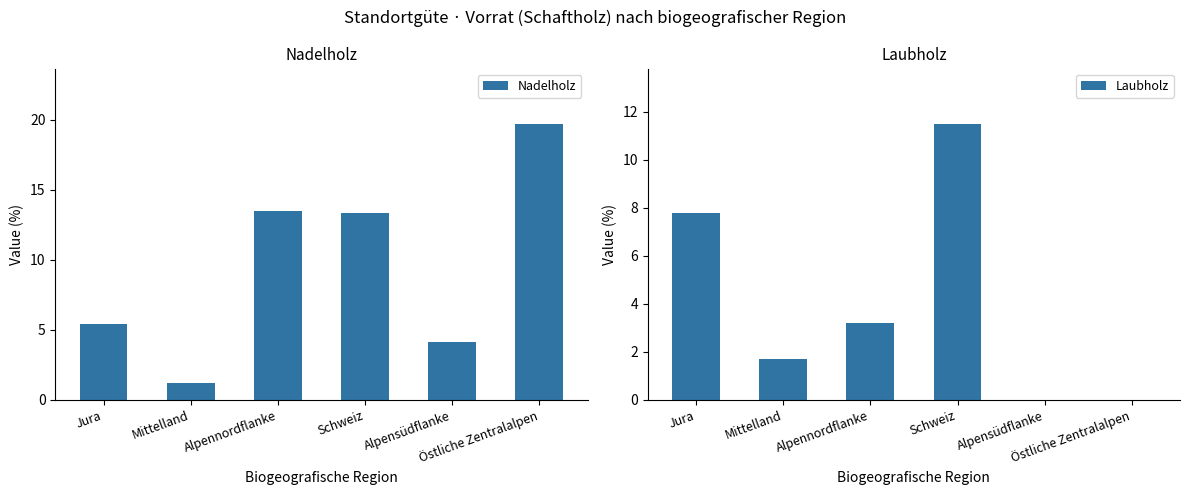

How many groups of bars are there?

6